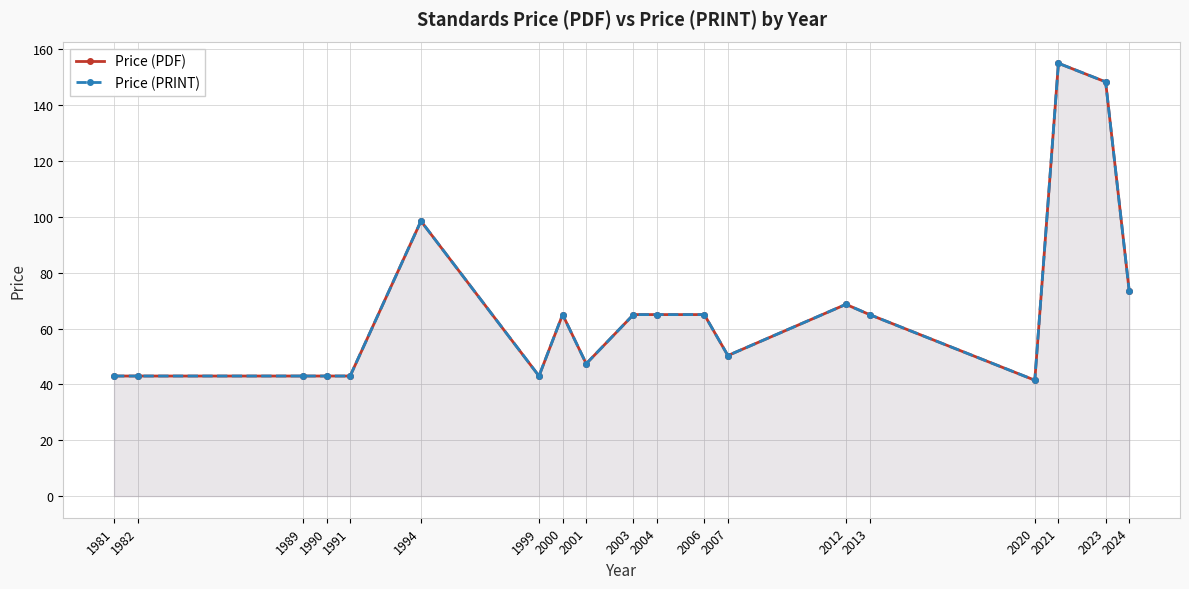

True or false: Price (PDF) and Price (PRINT) cross at least once.

False